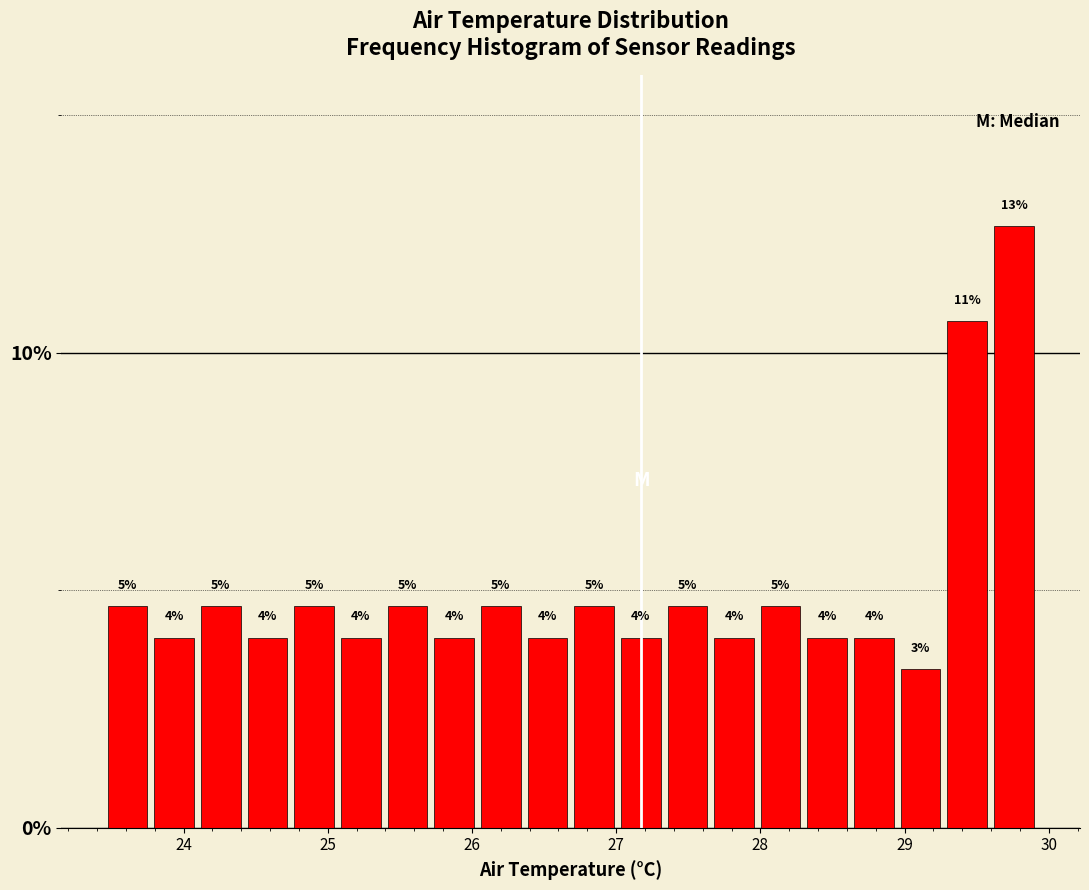

Around what value on the x-axis is the tallest bar? Give the approximate position of its centre, as read against the axis.

29.8